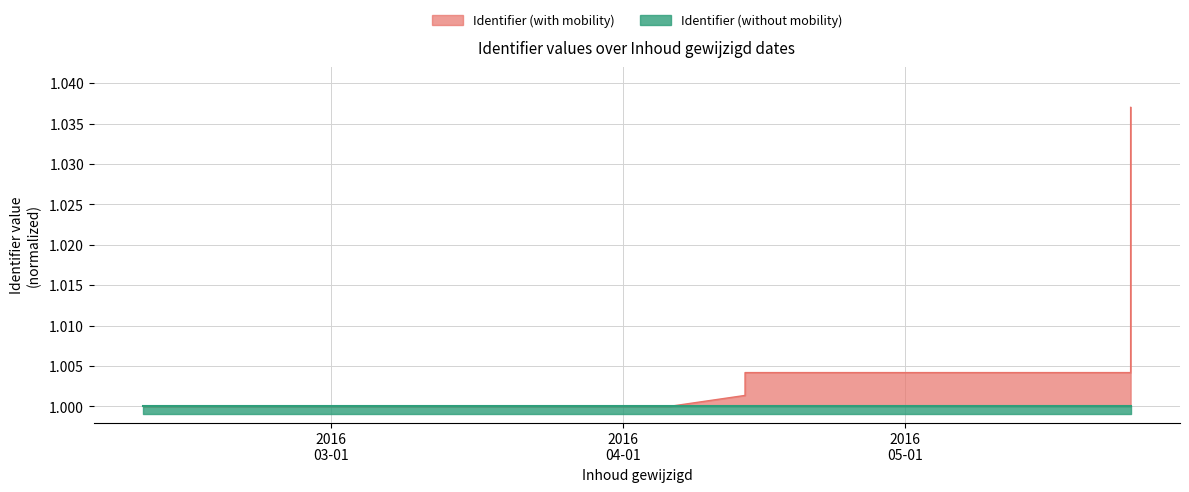

What is the label of the 9th point from the left?

2016-02-19